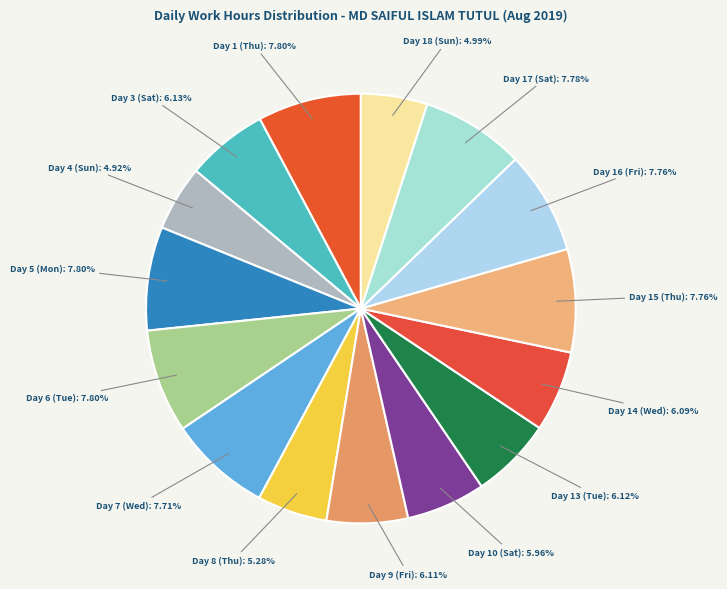

To the nearest percent, what is the average slice percentage?

7%